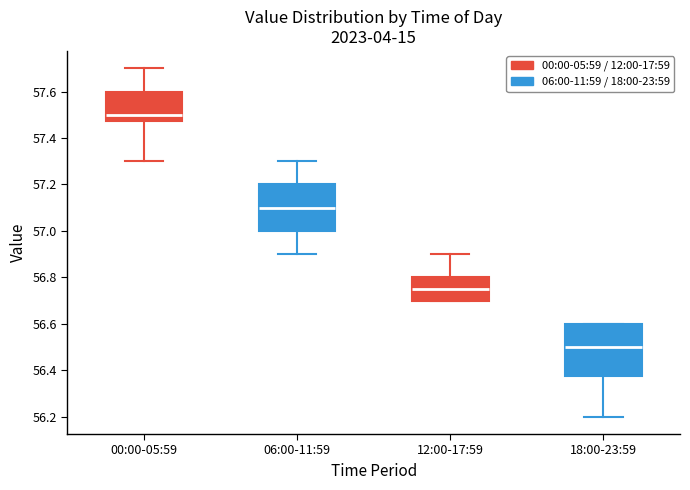

Where does the upper whisker of the box for 12:00-17:59 end on the y-axis? The values are not printed on the chart, so give them approximately, as read against the axis.

56.90